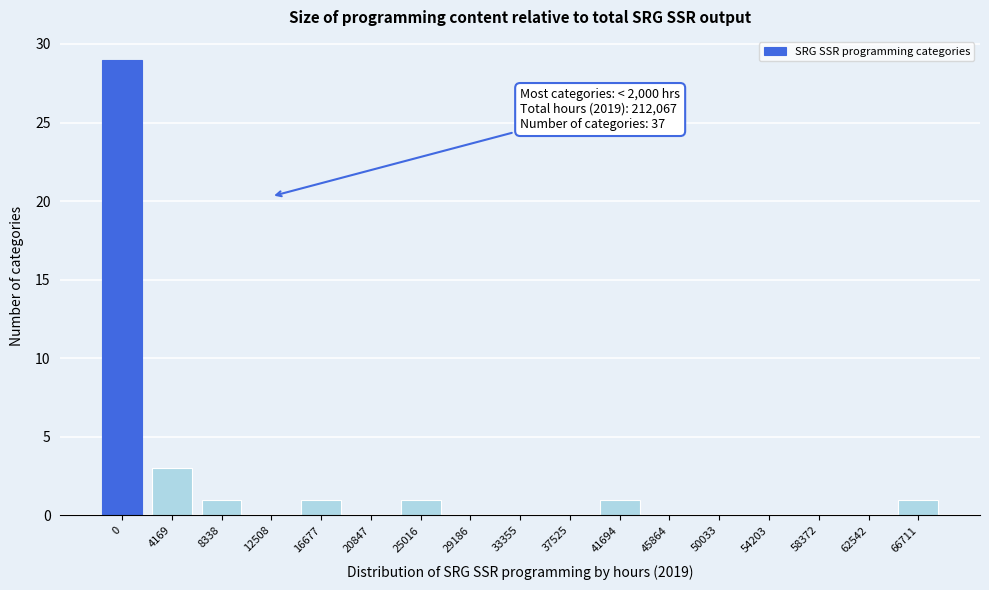

Reading left to right, what are all the values shown in this chart?

0=29	4169=3	8338=1	12508=0	16677=1	20847=0	25016=1	29186=0	33355=0	37525=0	41694=1	45864=0	50033=0	54203=0	58372=0	62542=0	66711=1